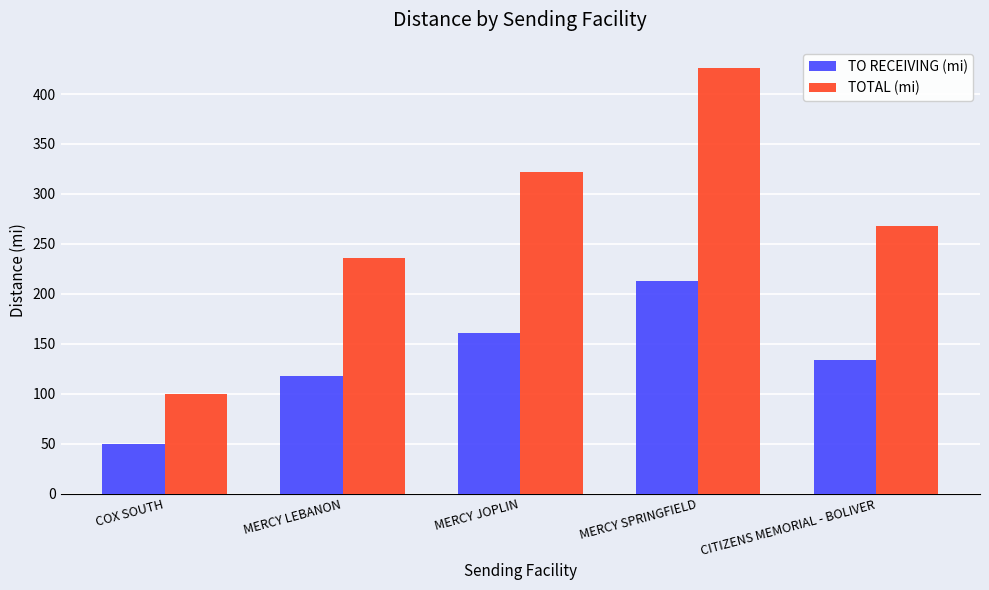

Reading left to right, list all the values displayed in this chart.

TO RECEIVING (mi): 50	118	161	213	134
TOTAL (mi): 100	236	322	426	268